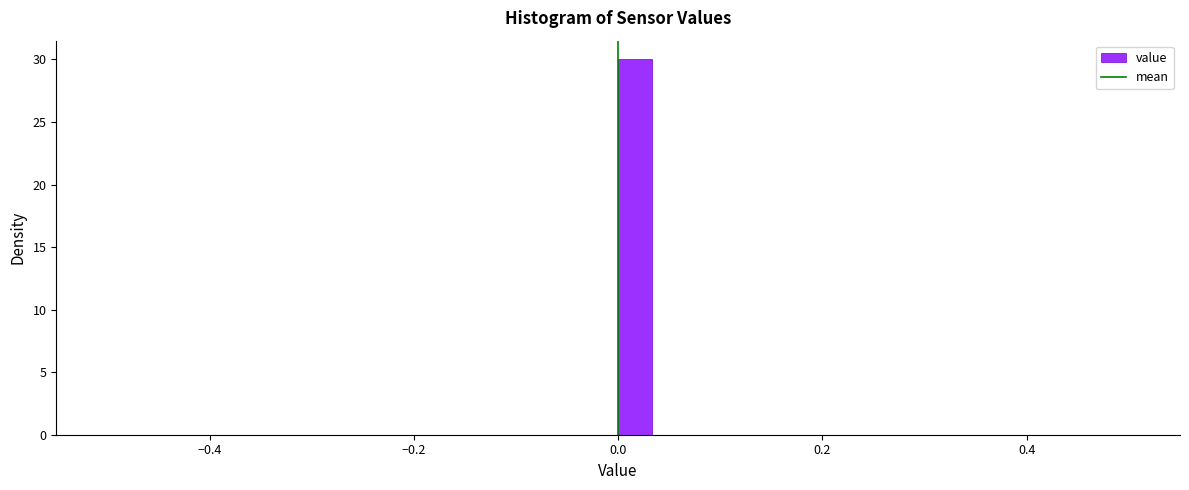

Read against the x-axis, roughly where is the centre of the tallest bar?

0.02